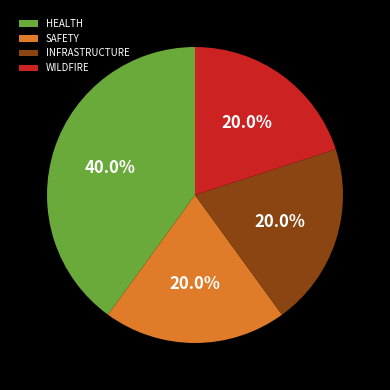

Is there a majority slice in this chart?

No